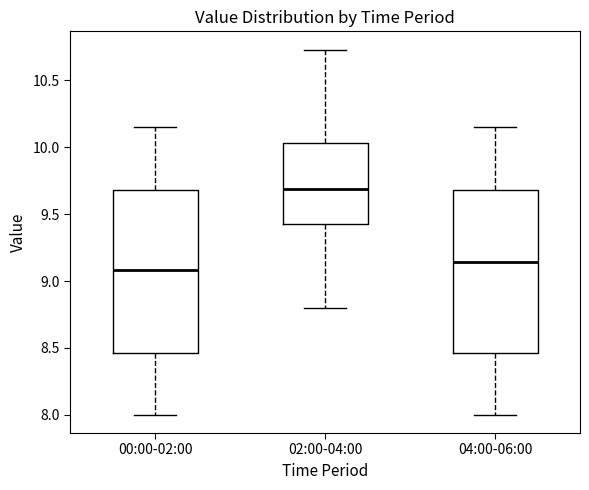

Which box's median line is the lowest?

00:00-02:00